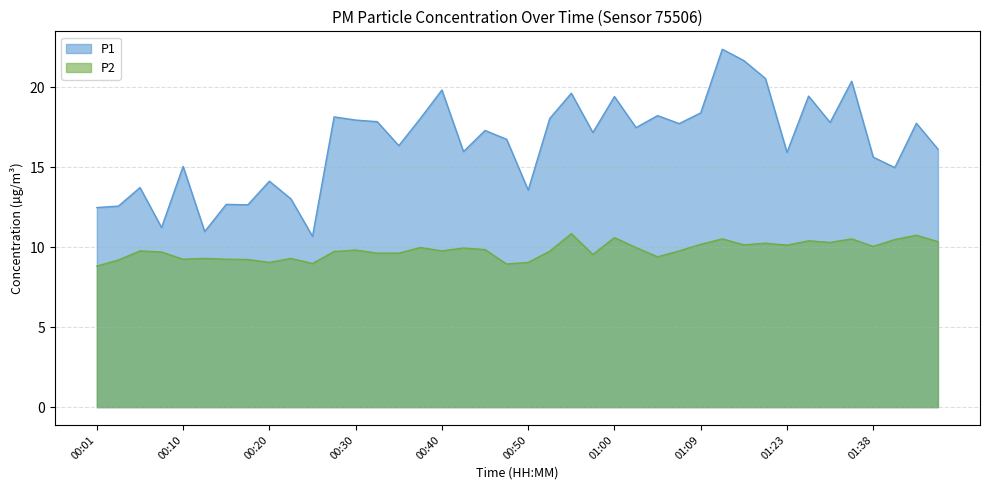

Which series has the largest range (max minus min)?

P1